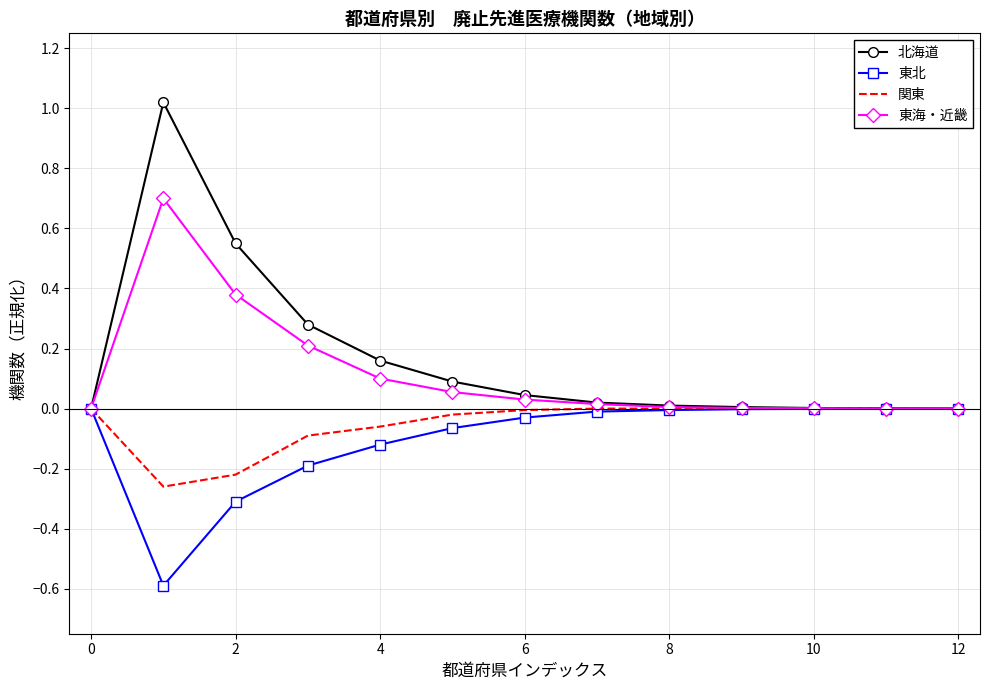

What is the minimum value for 東北?

-0.6